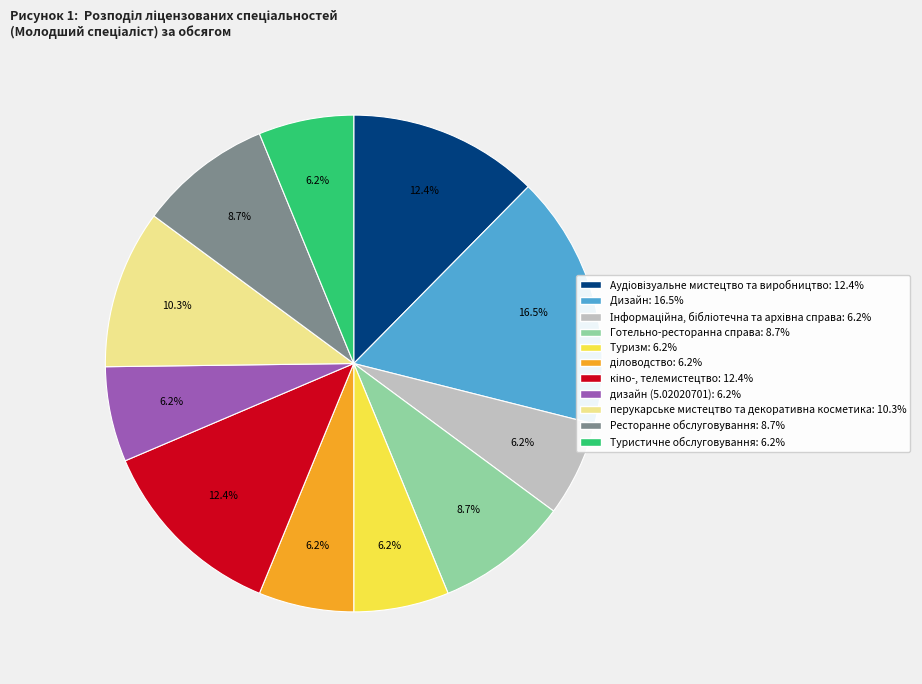

Does Туризм represent more than half of the total?

No